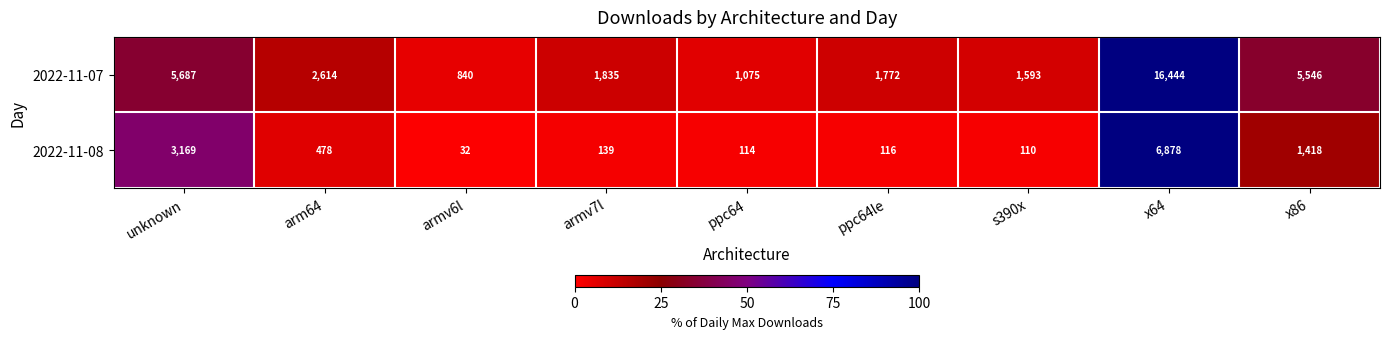

Reading right to left, list all the values displayed in this chart.

2022-11-07: 5546	16444	1593	1772	1075	1835	840	2614	5687
2022-11-08: 1418	6878	110	116	114	139	32	478	3169